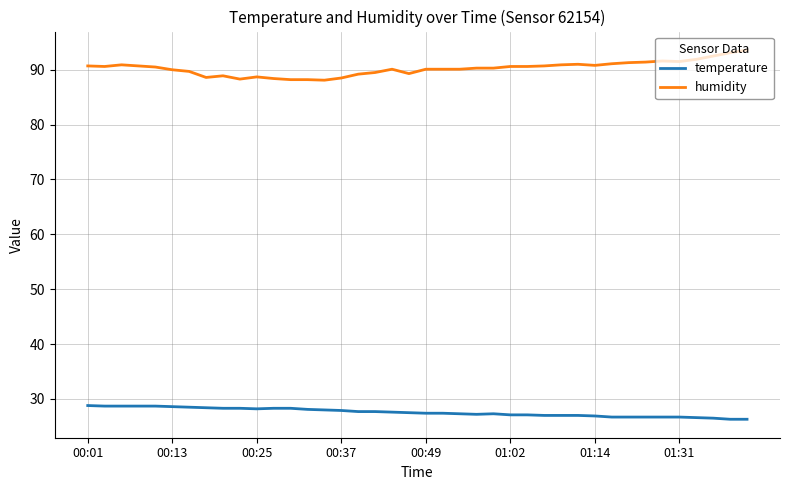

Rank the series by their average value, from lowest to highest.

temperature, humidity